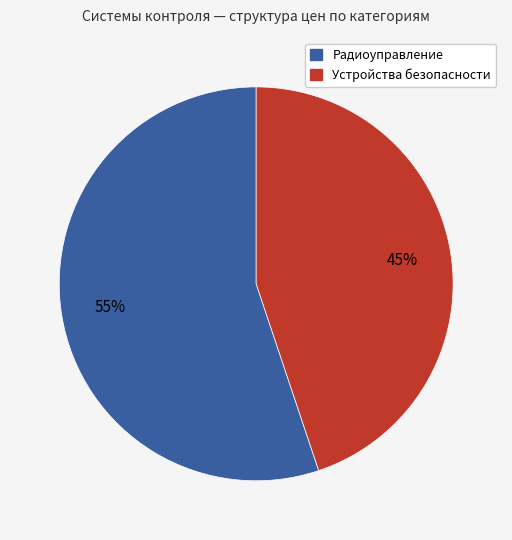

Count the number of slices in the pie.

2